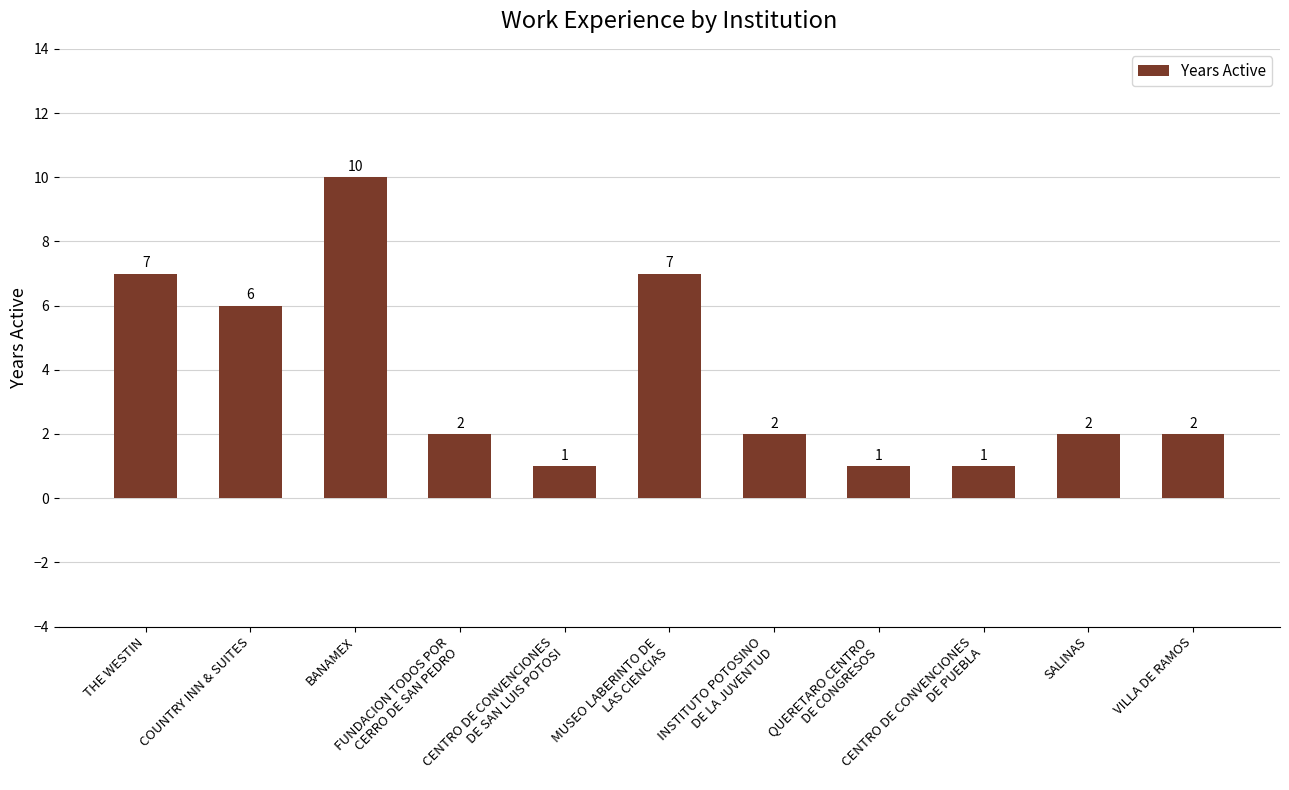

What is the difference between the second highest and minimum values?

6